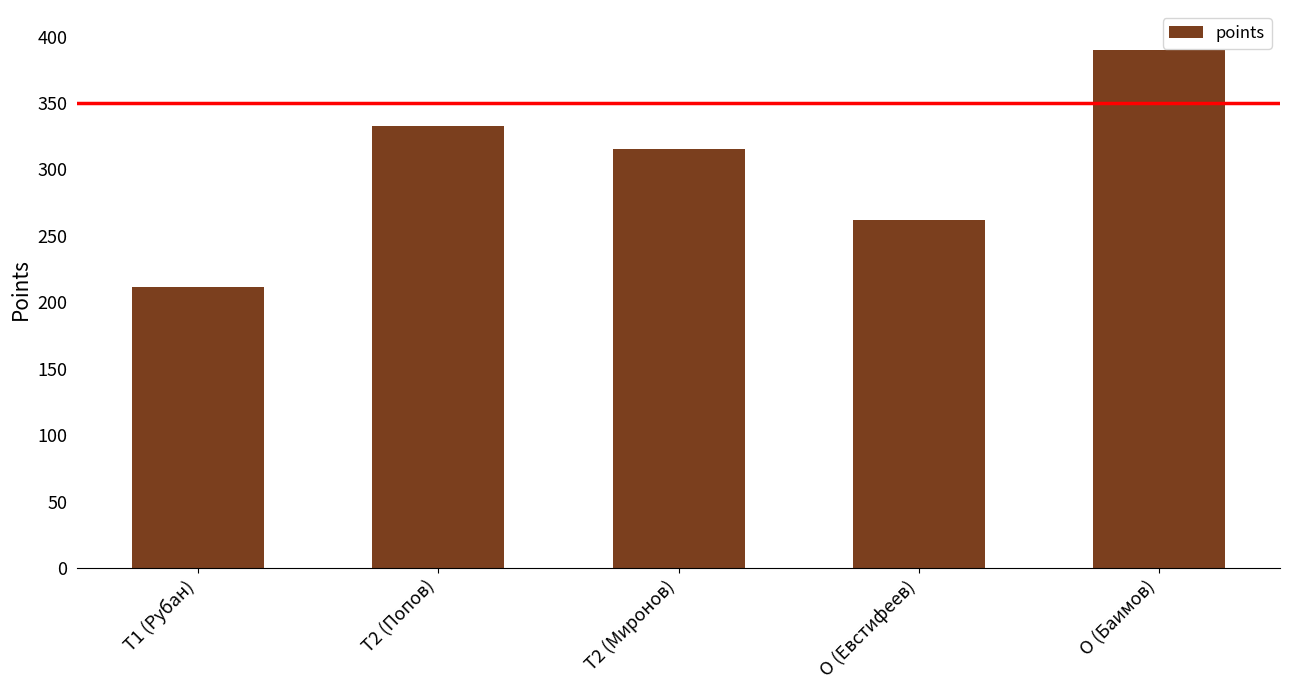

Rank the categories by value from highest to lowest.

O (Баимов), T2 (Попов), T2 (Миронов), O (Евстифеев), T1 (Рубан)